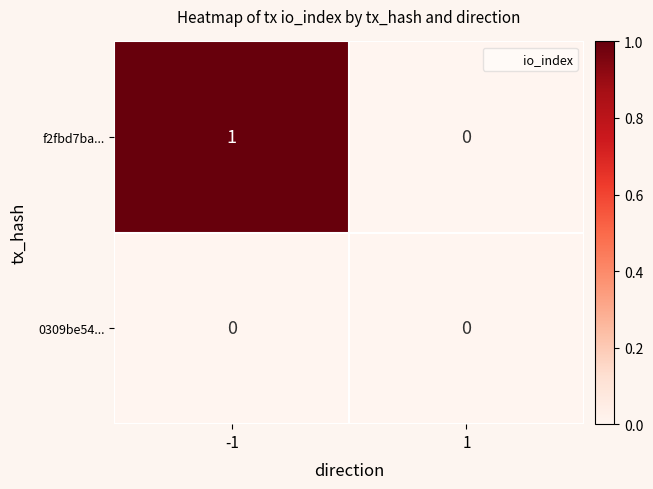

Which series has the largest total across all categories?

f2fbd7ba...